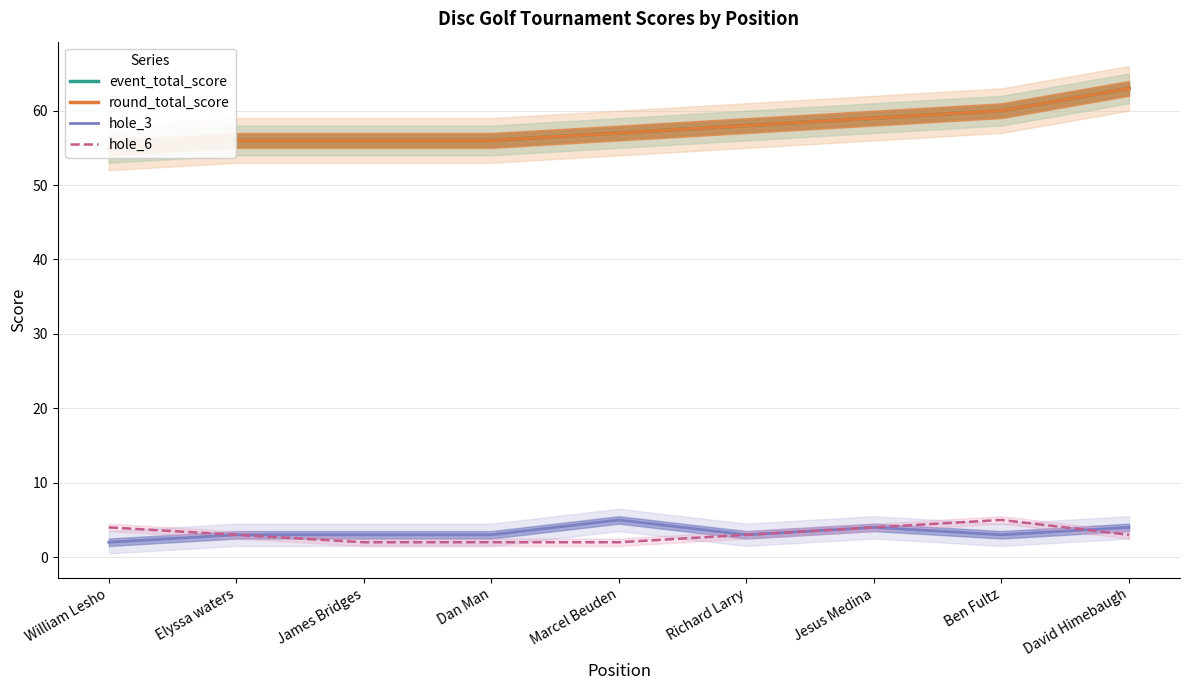

How many data points in event_total_score are above 57?

4